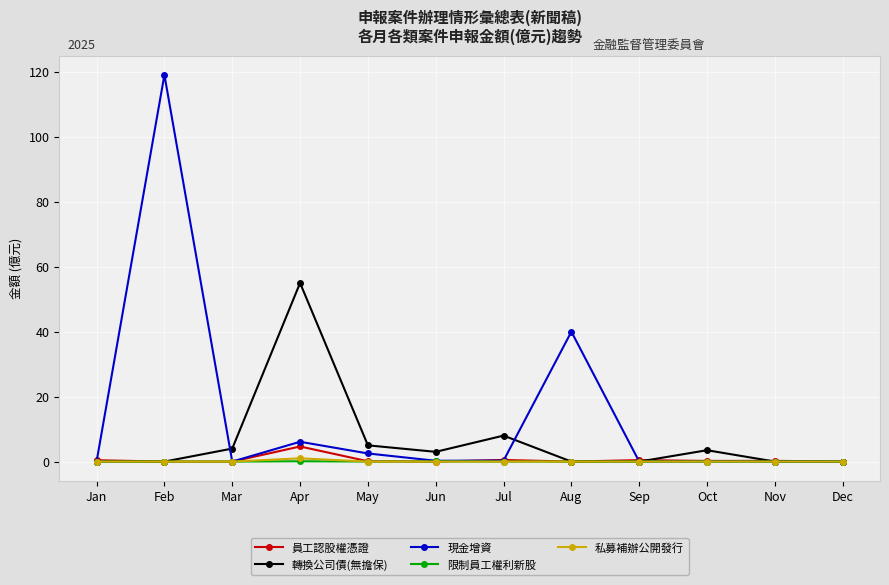

True or false: 轉換公司債(無擔保) has more than 2 points higher than both neighbors.

True